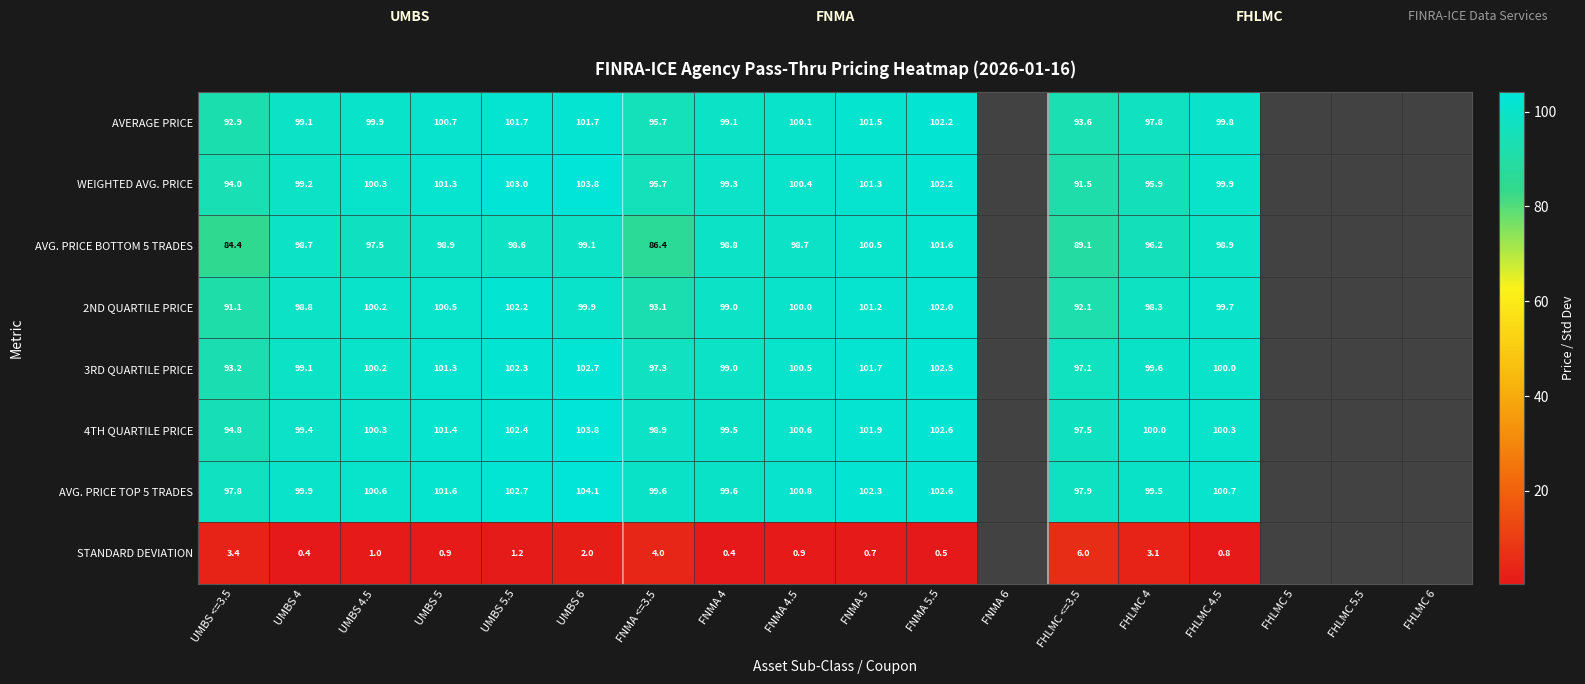

Which series changed the most between UMBS 4 and FHLMC <=3.5?

AVG. PRICE BOTTOM 5 TRADES